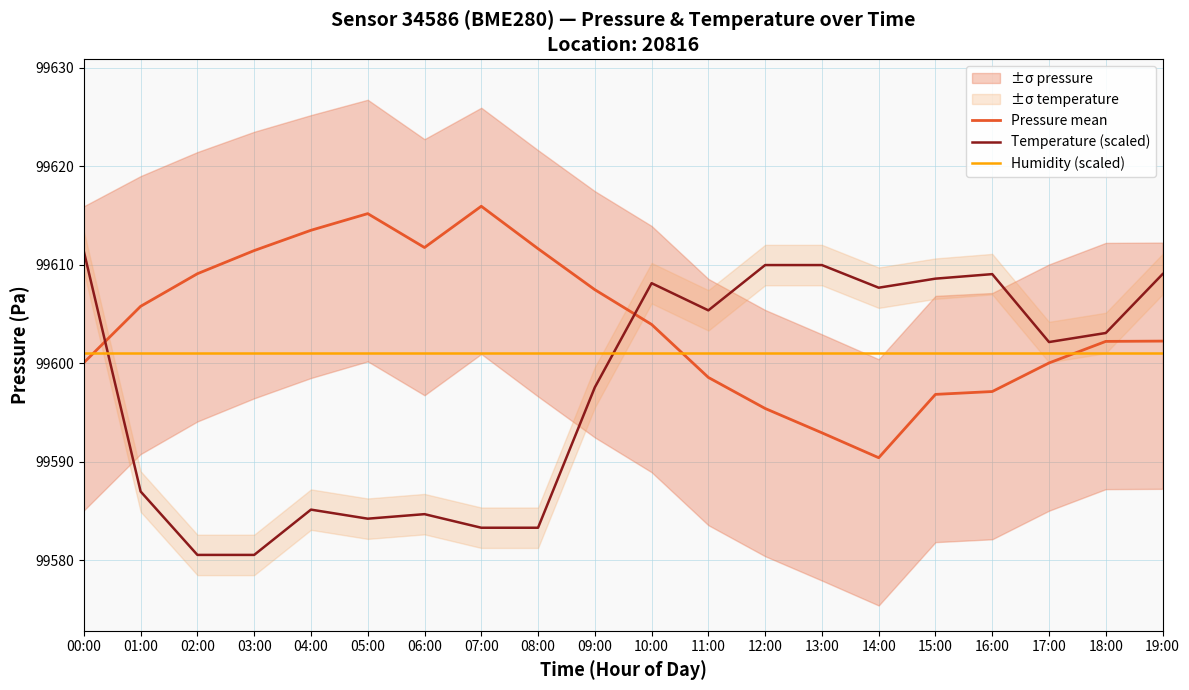

What is the difference between the Temperature (scaled) values at 18:00 and 10:00?

5.1